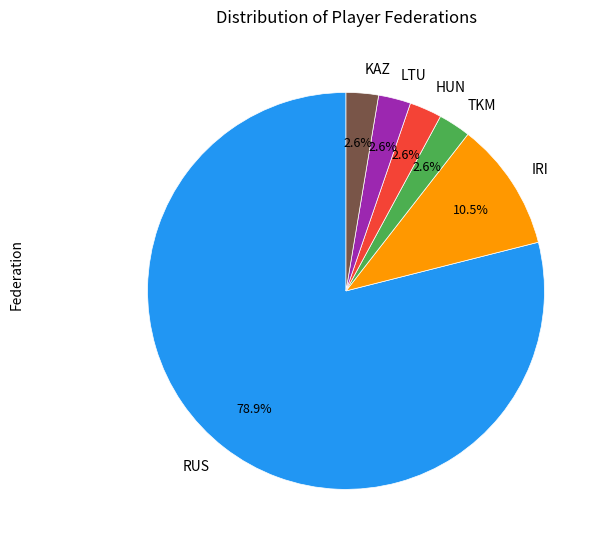

To the nearest percent, what portion does TKM represent?

3%